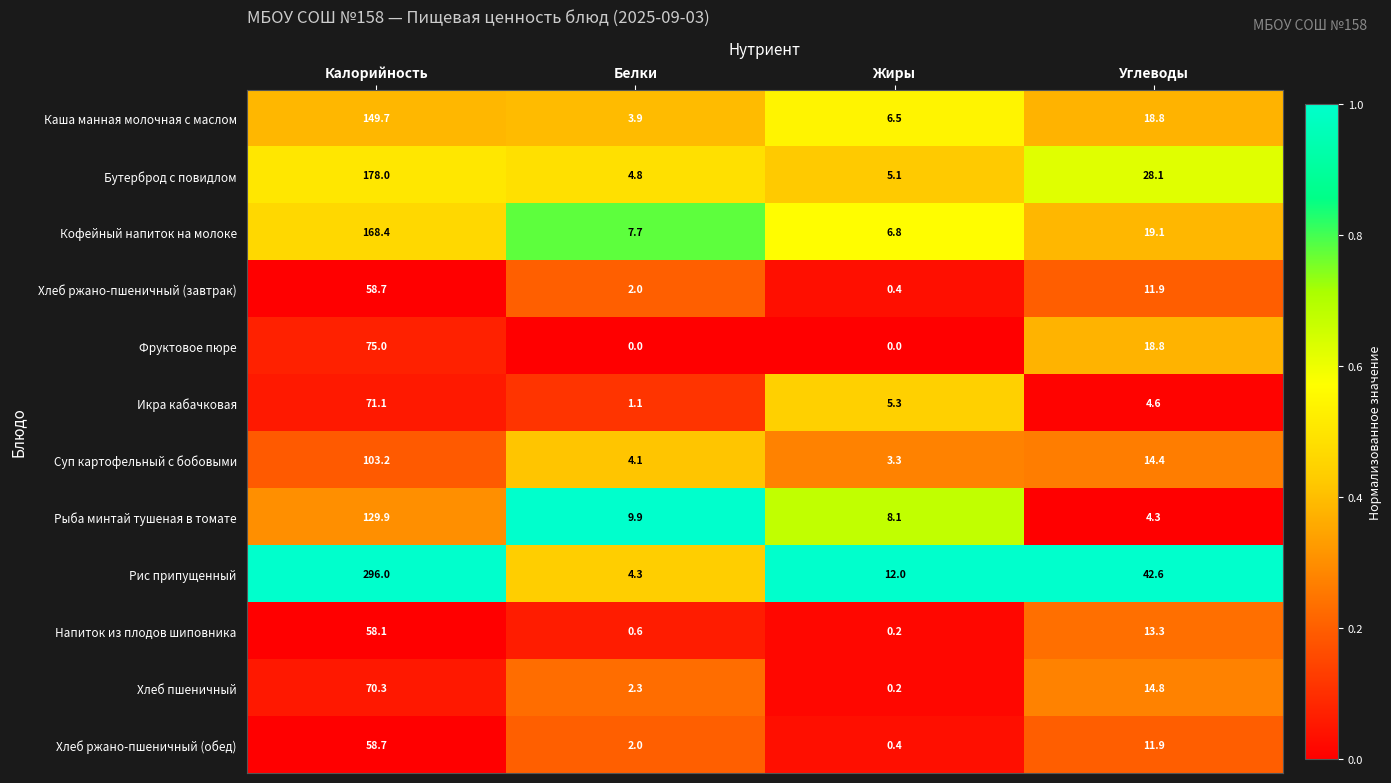

What is the difference between the maximum and second lowest values in the Икра кабачковая series?

66.5